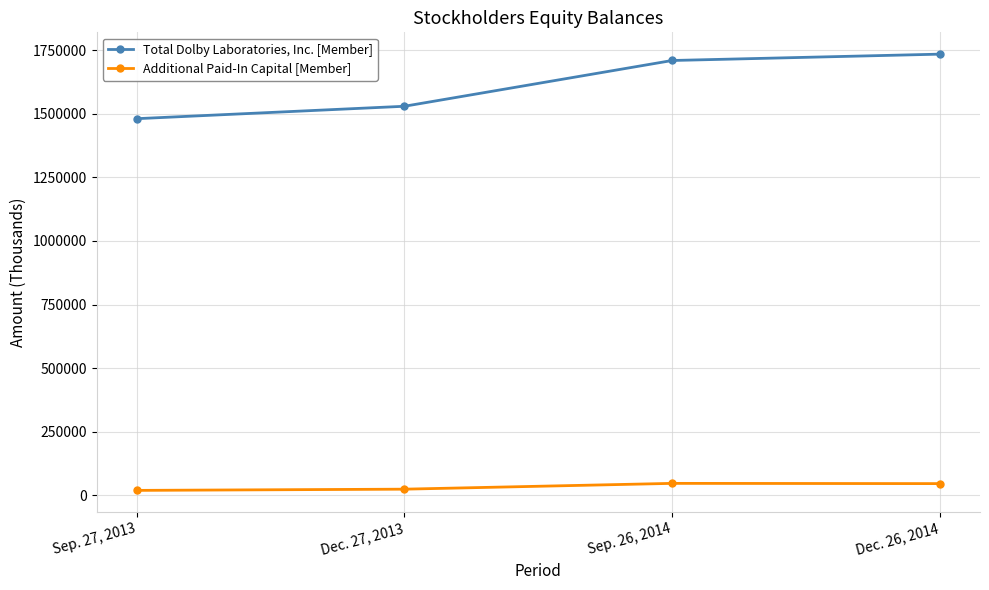

True or false: Additional Paid-In Capital [Member] has more than 2 points higher than both neighbors.

False